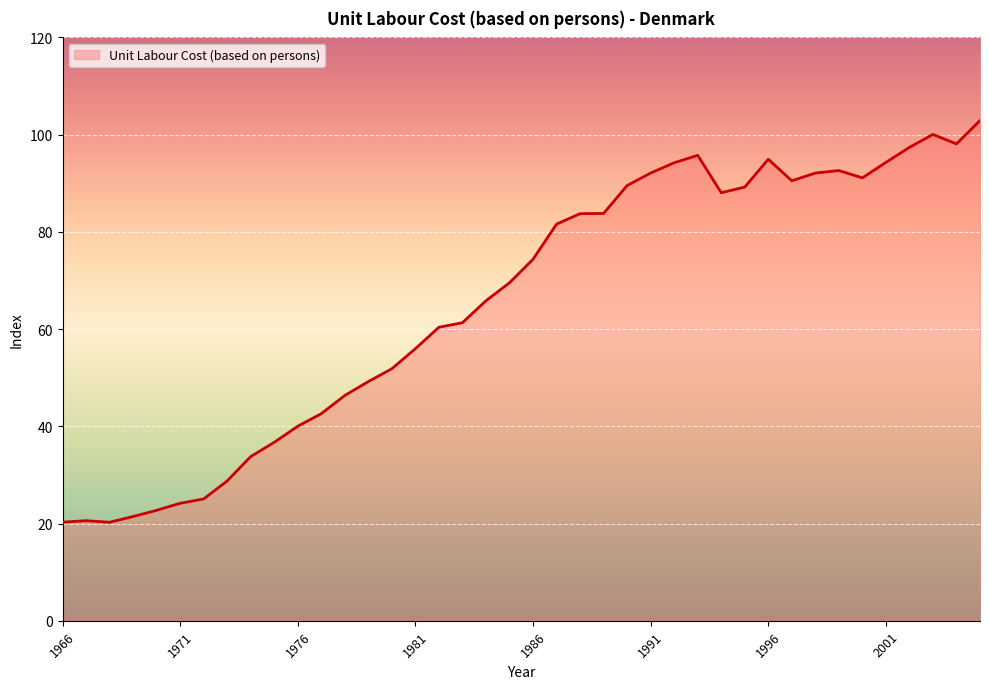

How many distinct data groups are displayed?

1